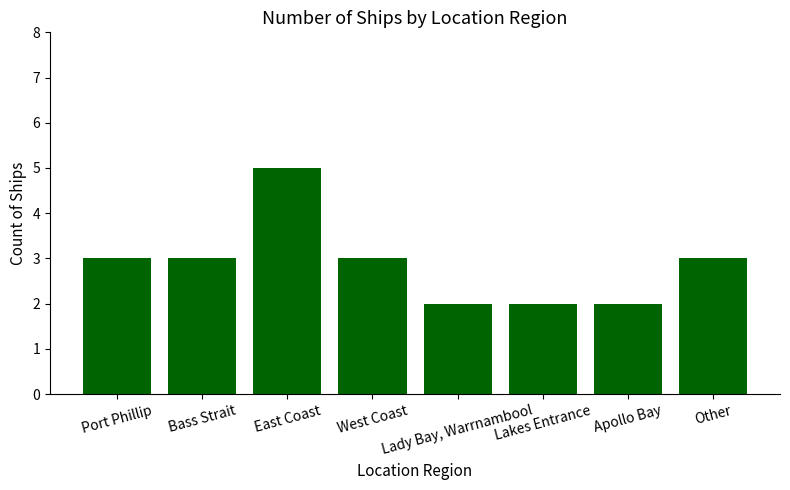

What is the sum of all values?

23